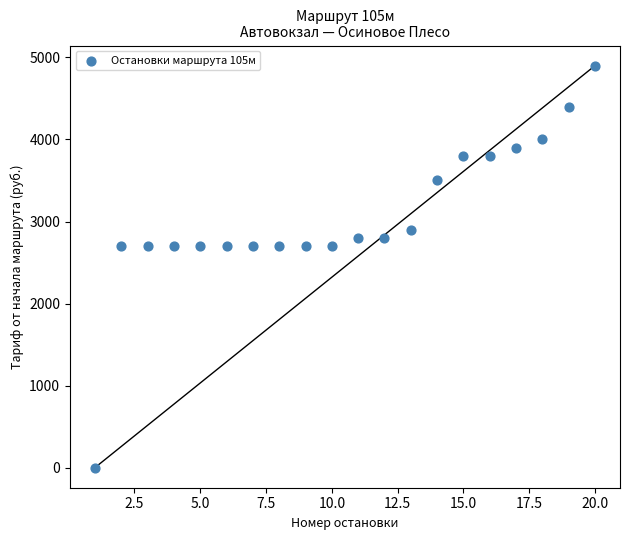

What is the range of X values (max minus min)?

19